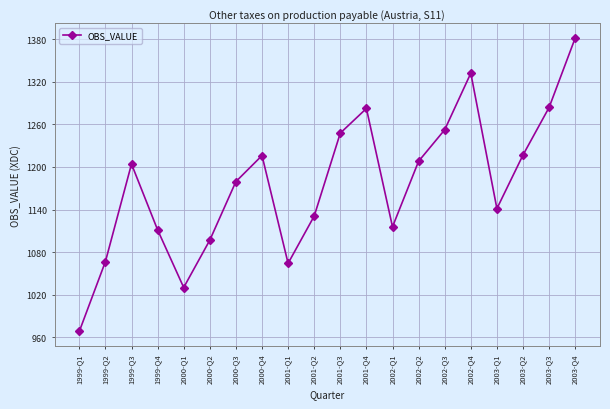

How many interior local valleys (lower than both neighbors) does the data have?

4